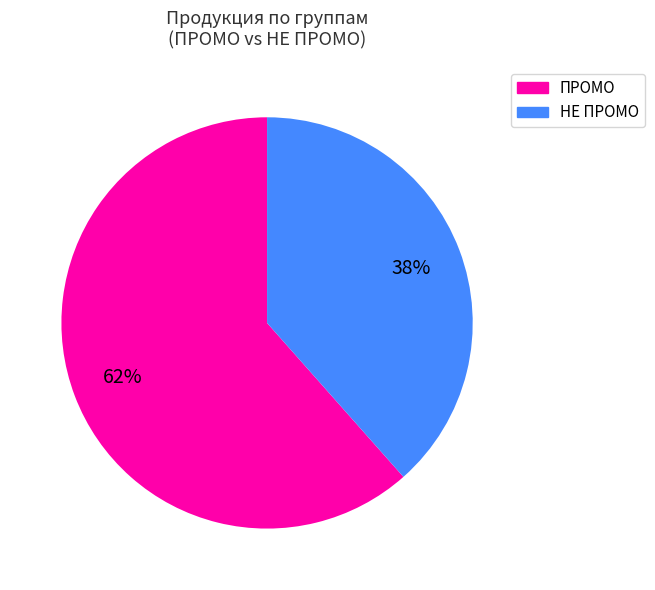

True or false: НЕ ПРОМО accounts for 44% of the total.

False